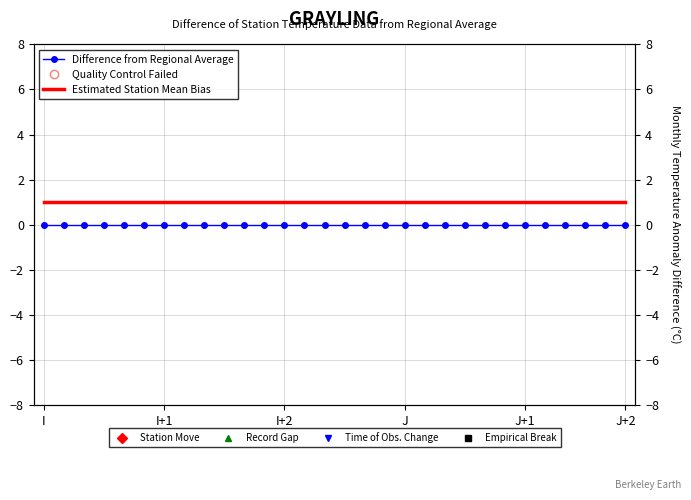

Is it true that Difference from Regional Average equals 0 at 20?

True